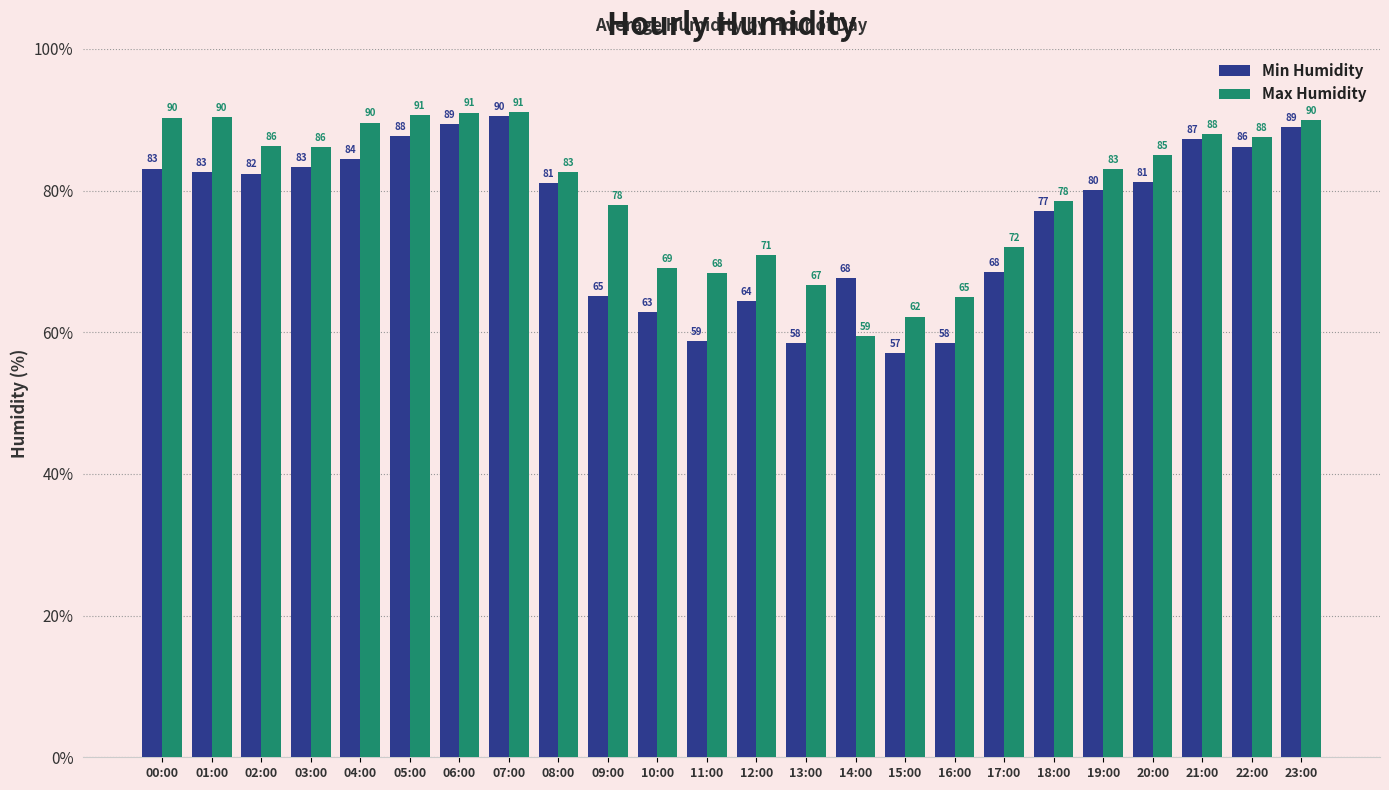

The Max Humidity series shows 136.5 at 19:00. True or false?

False